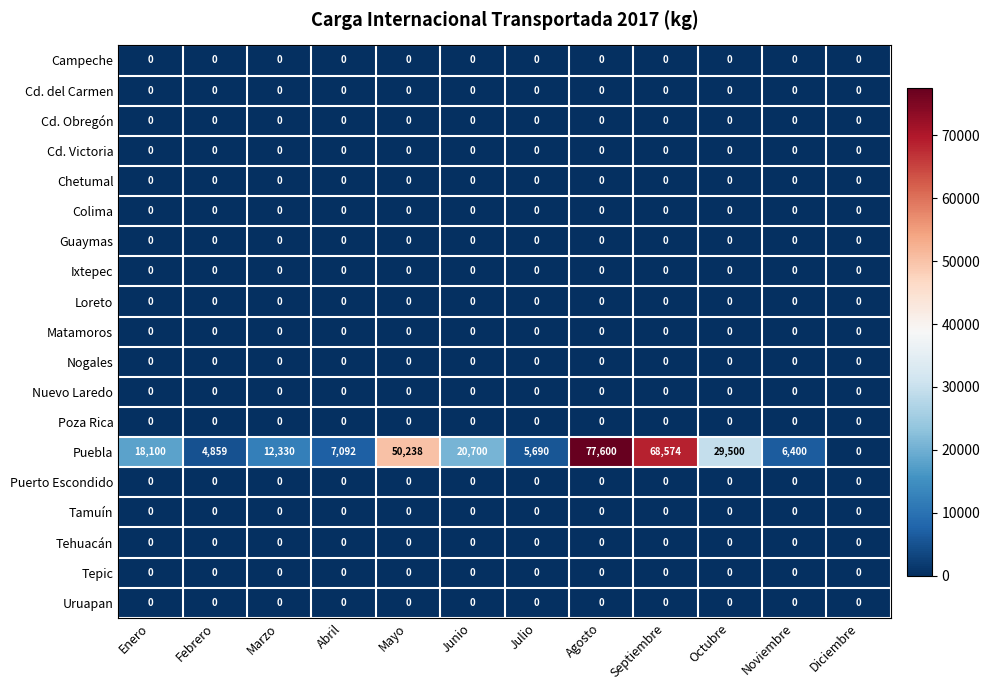

Rank the categories by Puebla value from highest to lowest.

Agosto, Septiembre, Mayo, Octubre, Junio, Enero, Marzo, Abril, Noviembre, Julio, Febrero, Diciembre